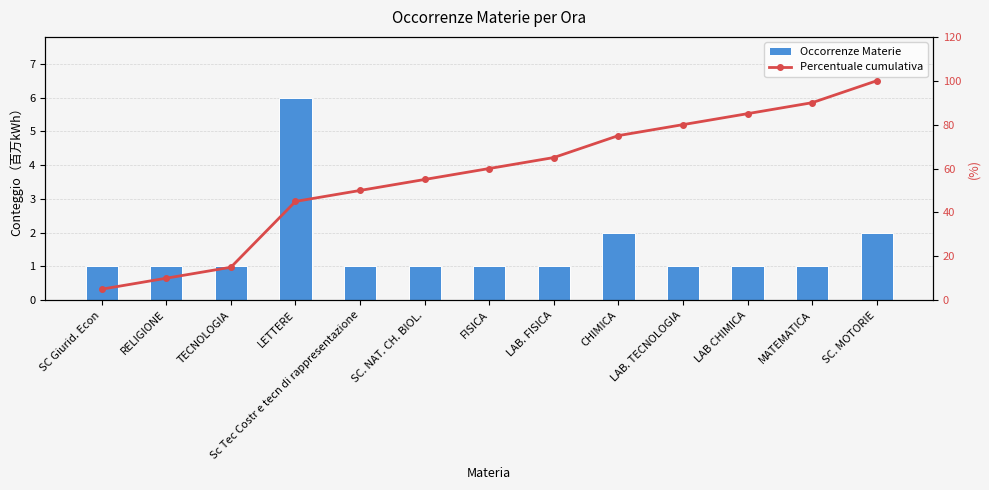

What is the difference between the Percentuale cumulativa values at LAB. FISICA and TECNOLOGIA?

50.0